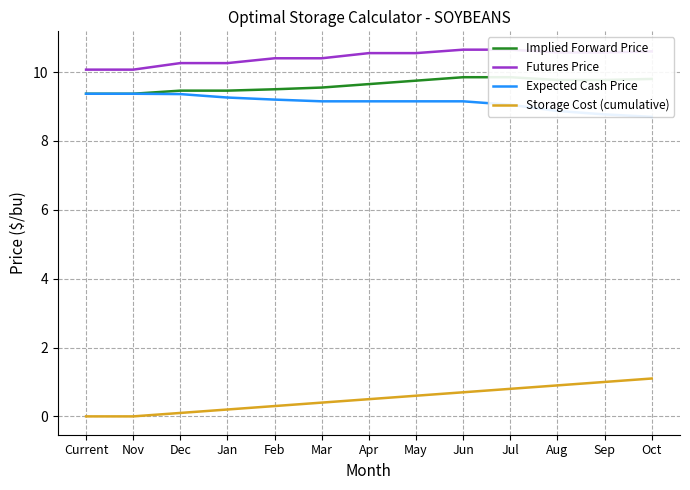

Between Sep and Oct, which is larger?

Oct